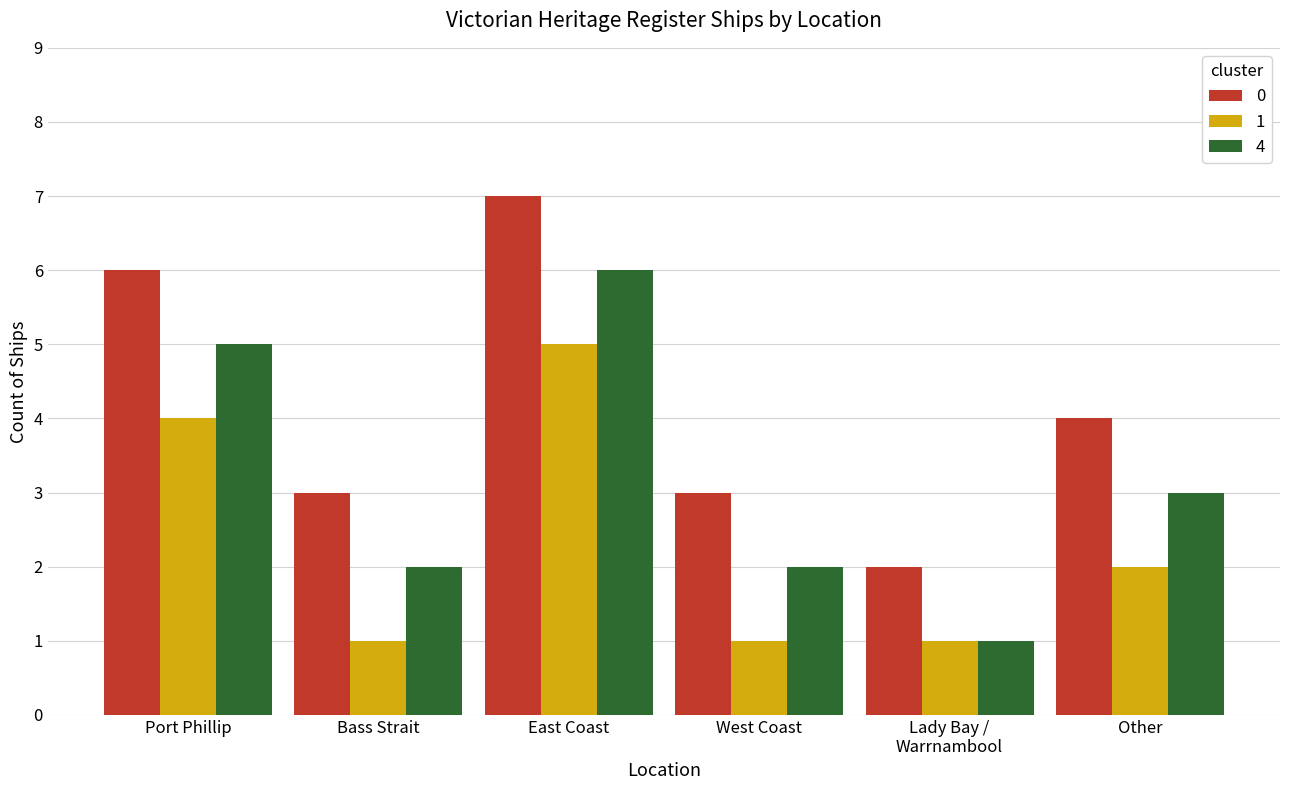

Reading right to left, list all the values displayed in this chart.

0: 4	2	3	7	3	6
1: 2	1	1	5	1	4
4: 3	1	2	6	2	5